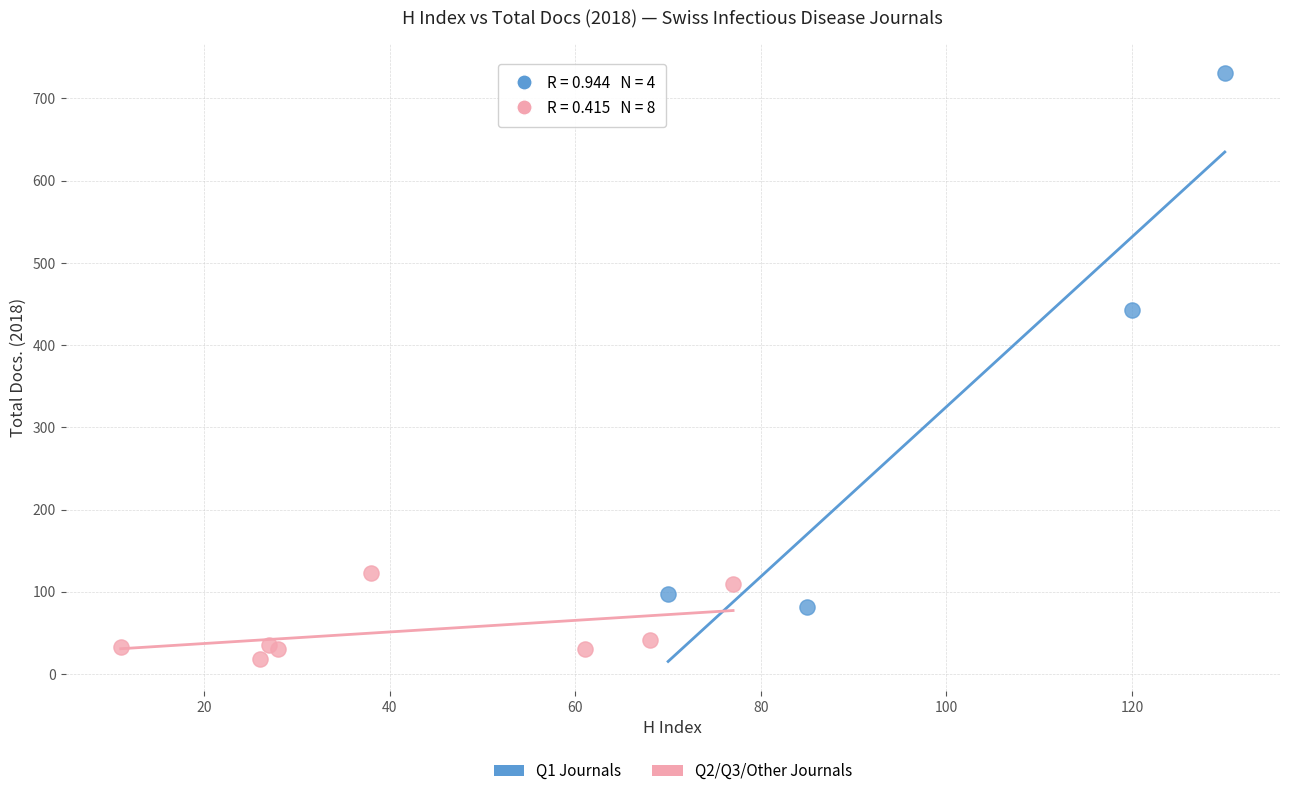

Which series contains the lowest Y value?

Q2/Q3/Other Journals